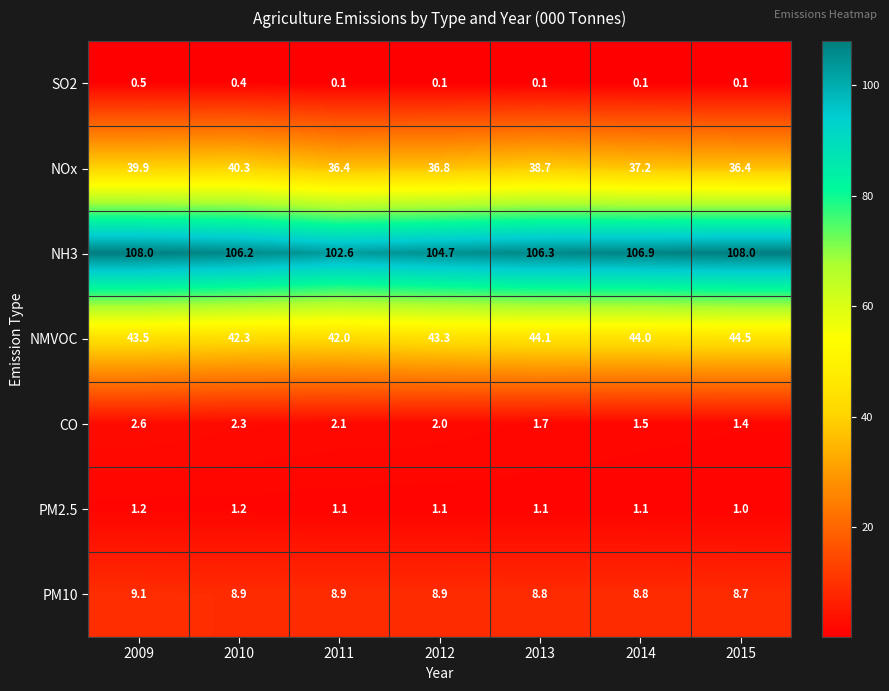

True or false: PM10 has a value of 9.1 at 2009.

True